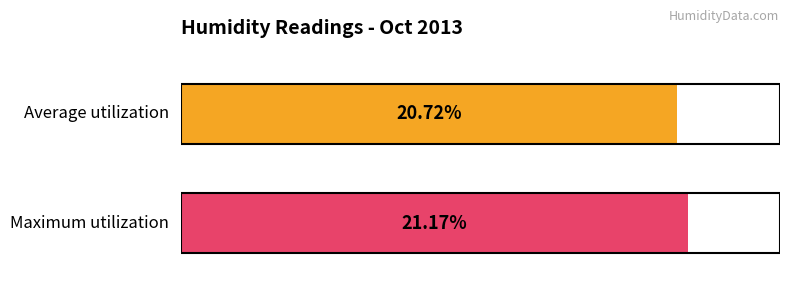

True or false: Maximum utilization has a value of 34.6 at 2013-10-01 16:00.

False